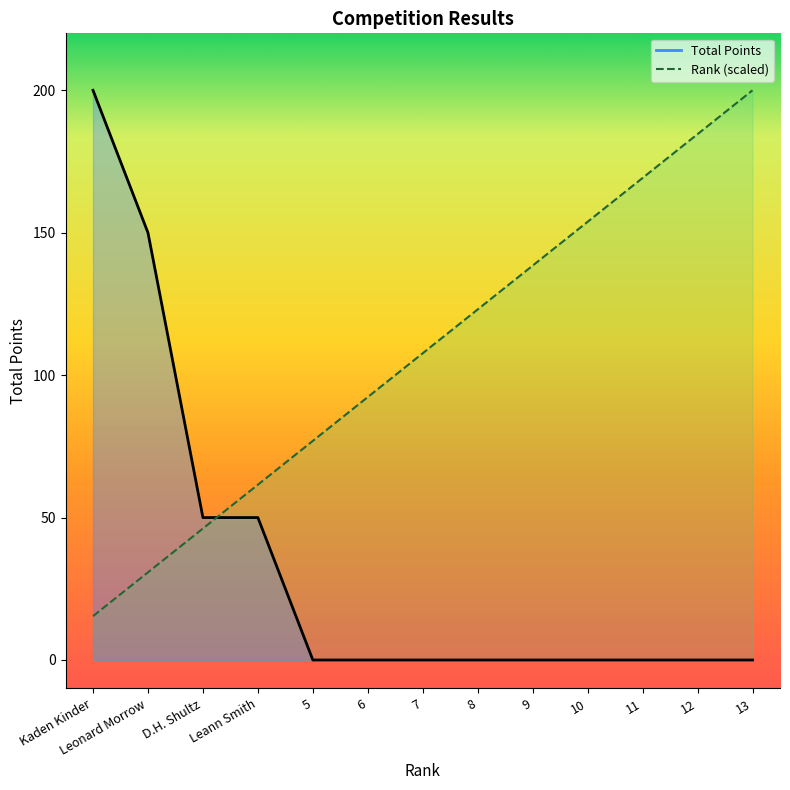

How many intersections are there between Total Points and Rank?

1